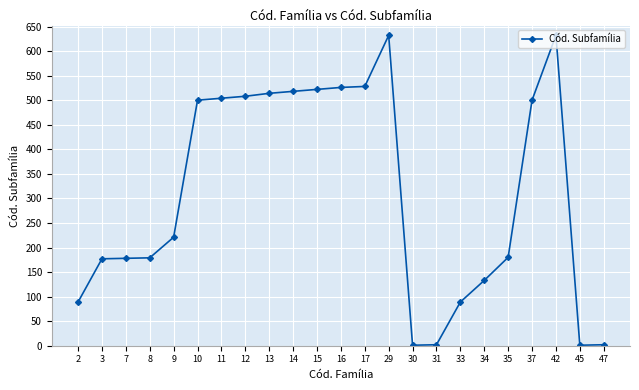

What is the value of the 18th point from the left?

133